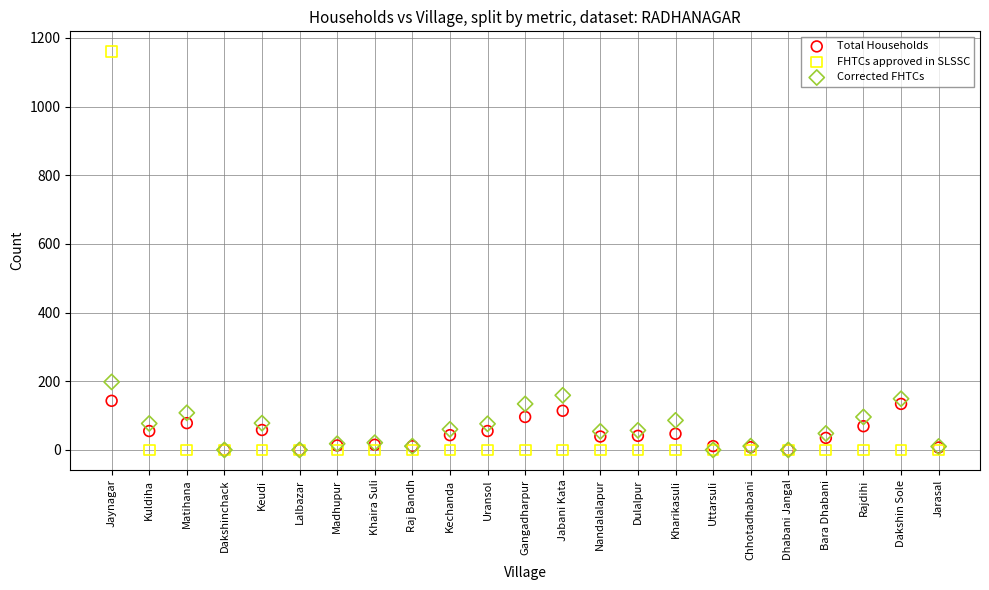

Across all series, what Y value is closest to 580?

198